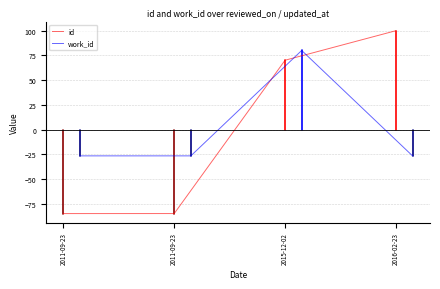

How many interior local peaks does the work_id series have?

1